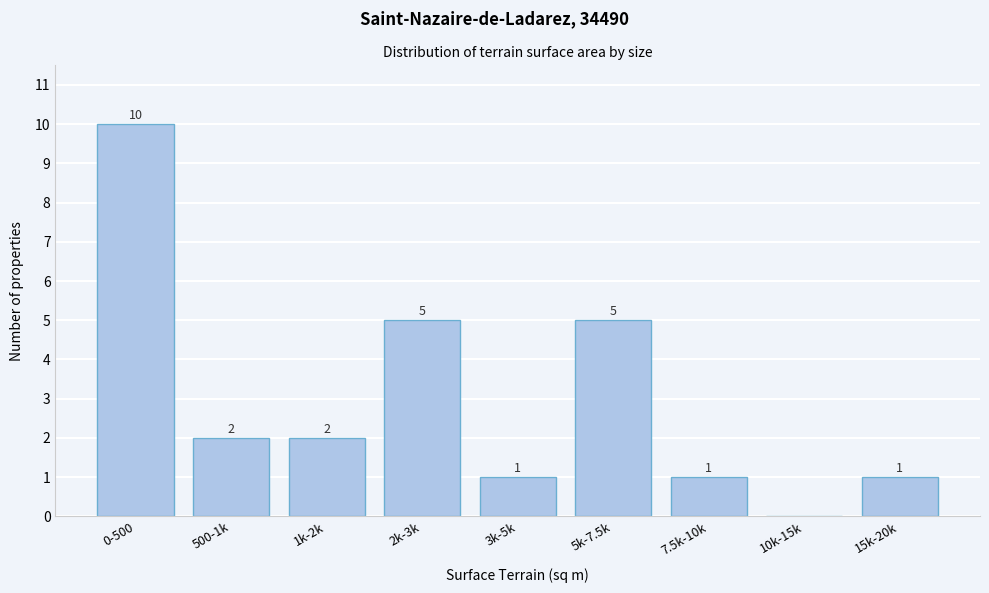

Reading left to right, list all the values displayed in this chart.

0-500=10	500-1k=2	1k-2k=2	2k-3k=5	3k-5k=1	5k-7.5k=5	7.5k-10k=1	10k-15k=0	15k-20k=1